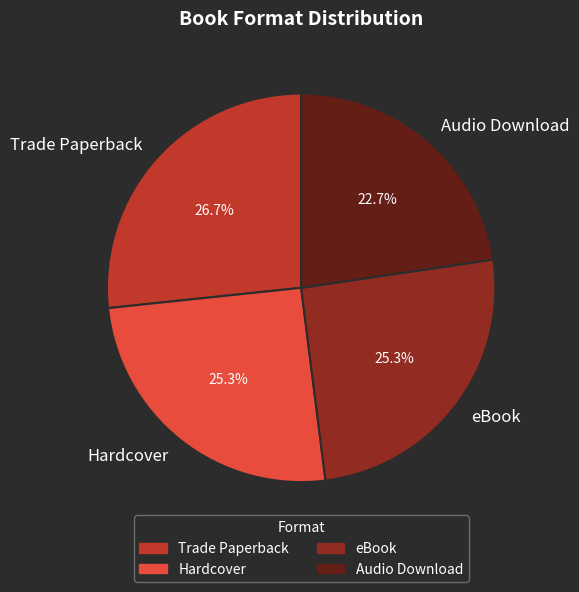

To the nearest percent, what is the difference between the Trade Paperback and Hardcover slice percentages?

1%